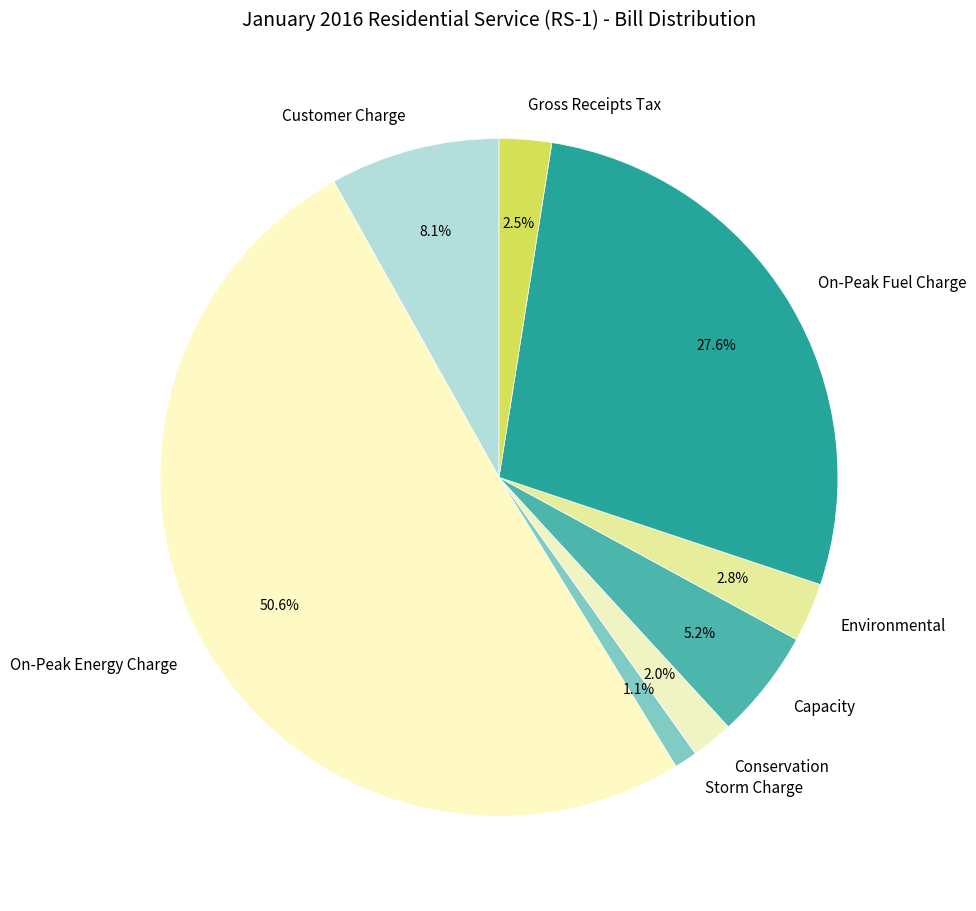

Which category has the biggest portion of the pie?

On-Peak Energy Charge